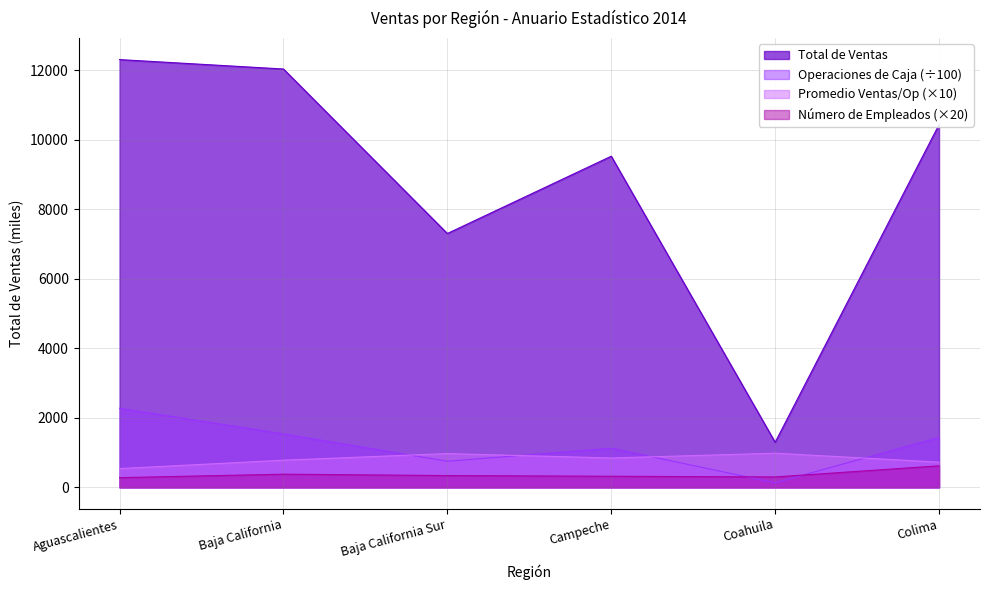

What is the sum of all Número de Empleados values?

2240.0